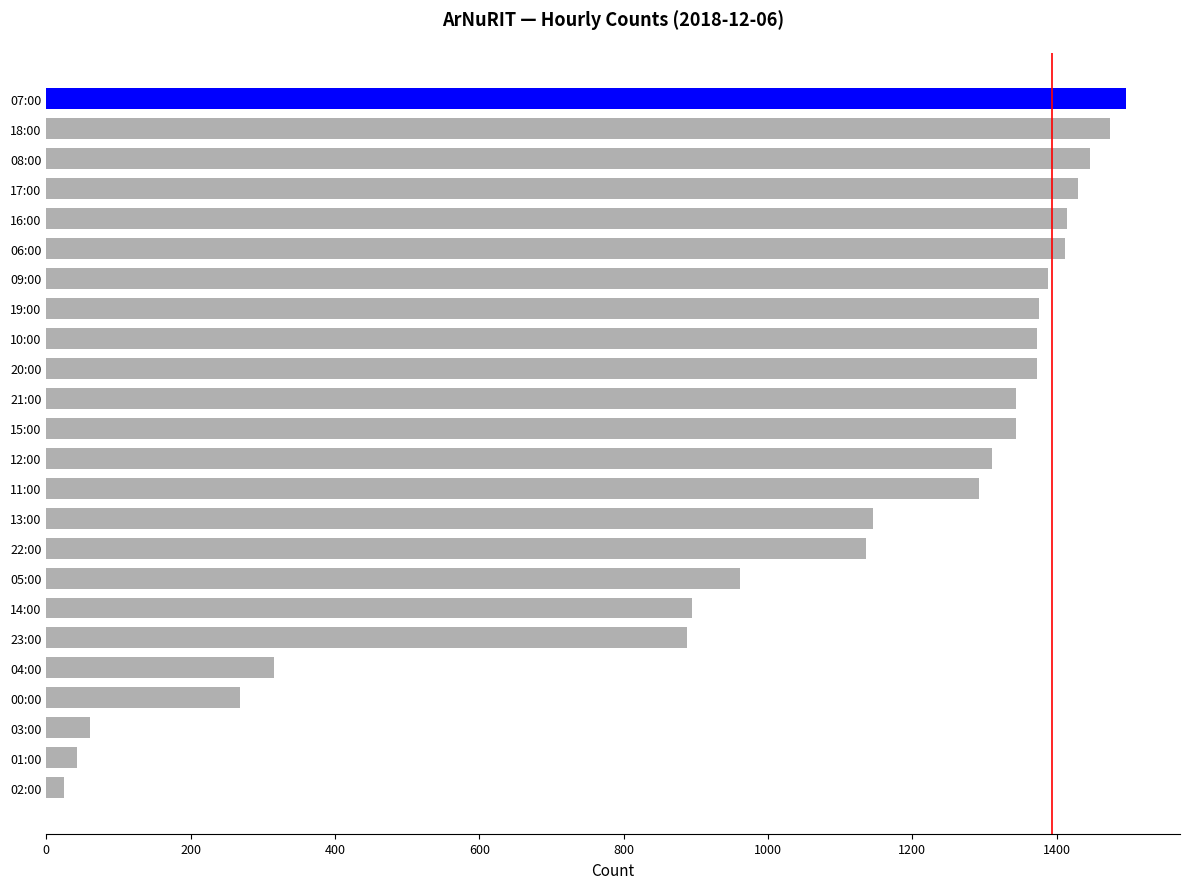

What value does the data have at 07:00?

1496